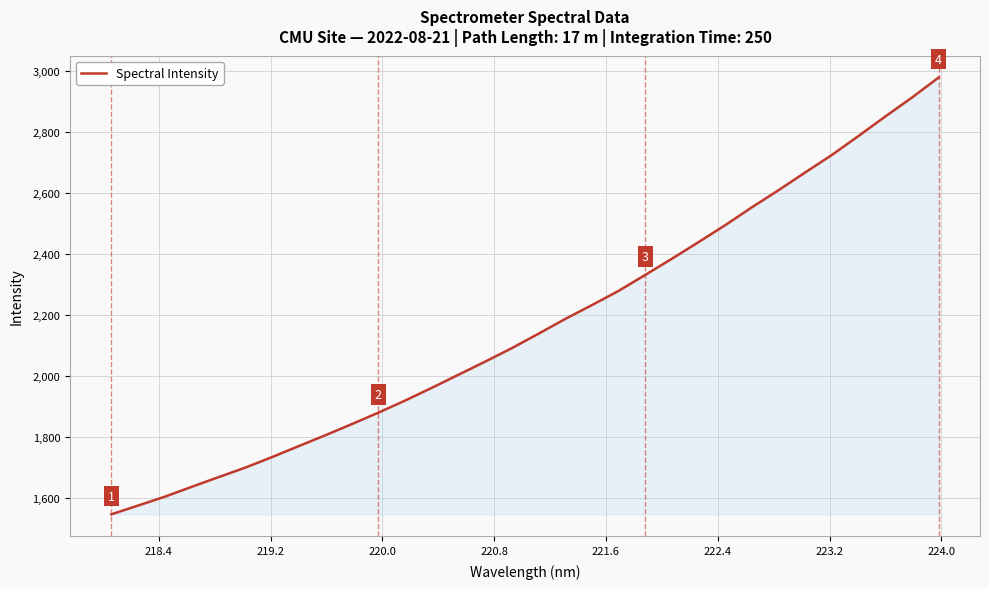

What is the difference between the maximum and minimum values?

1431.7